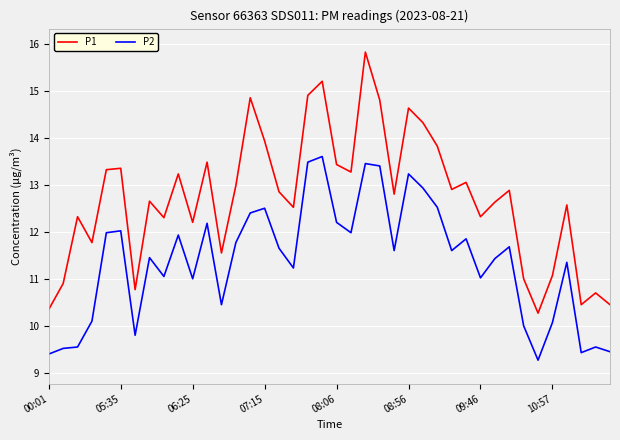

Rank the series by their average value, from highest to lowest.

P1, P2